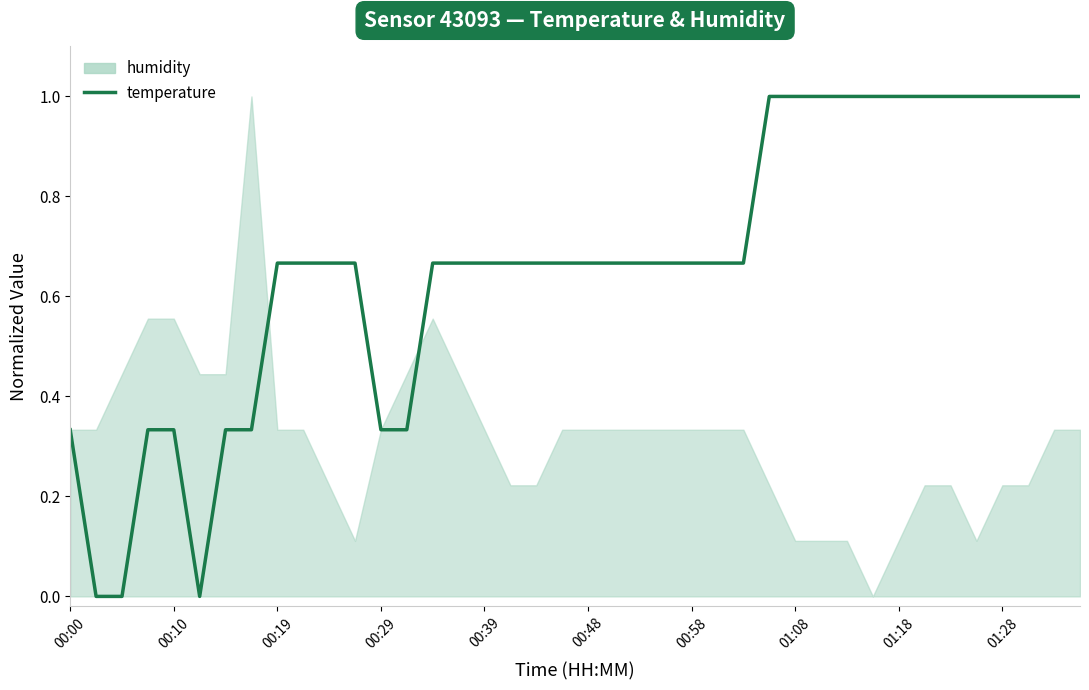

How many positive values are there?

37